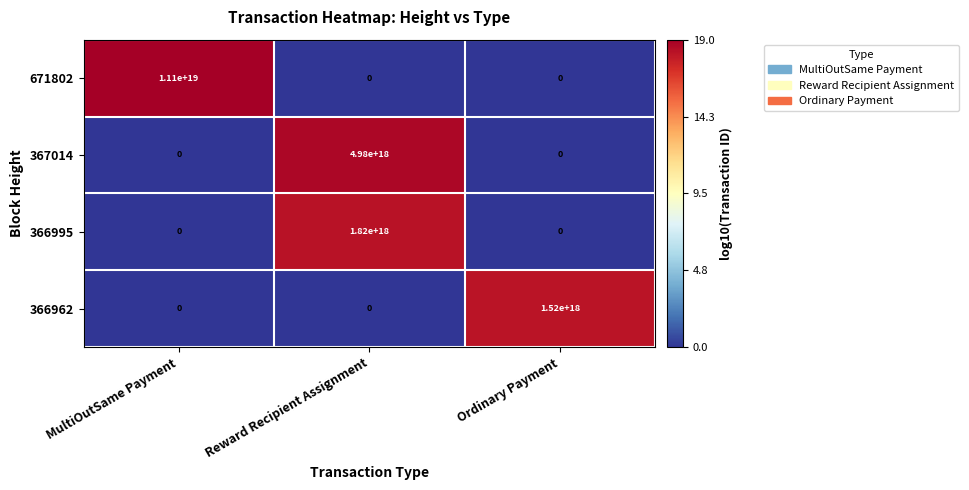

How many values in 671802 are above zero?

1